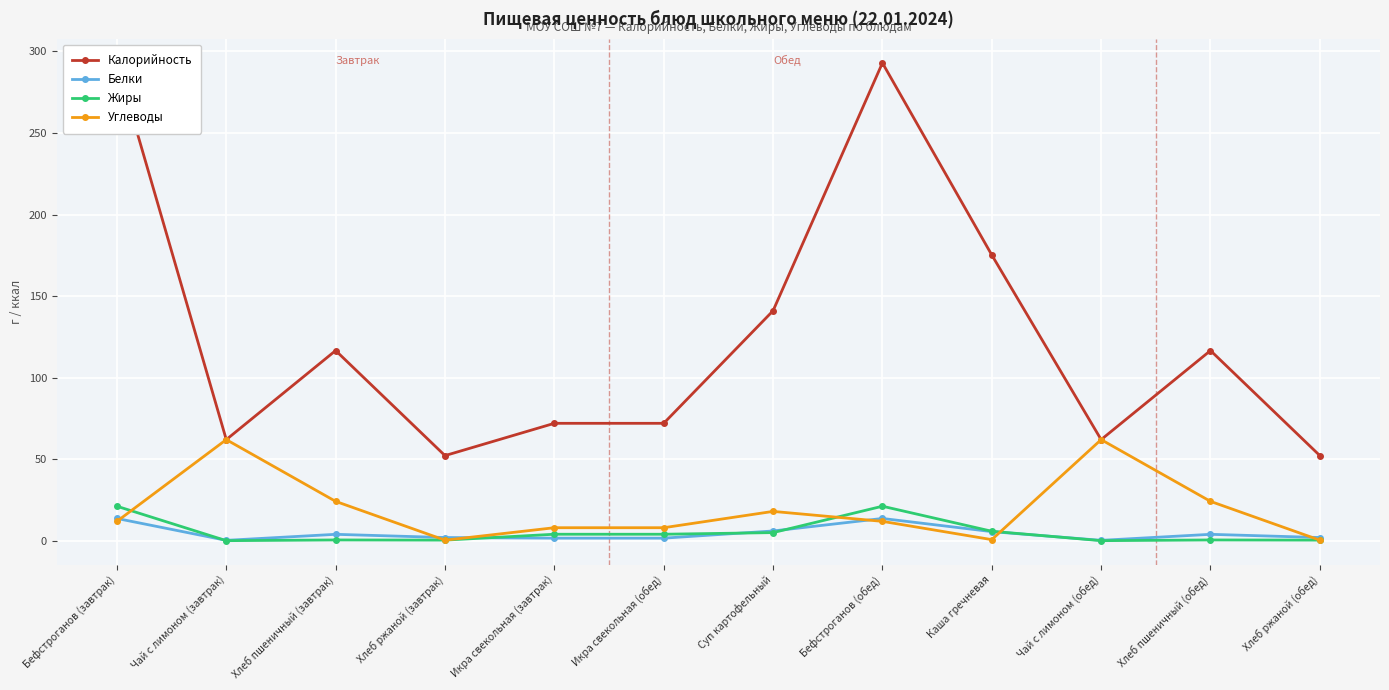

How many values in the Калорийность series are below 116?

6